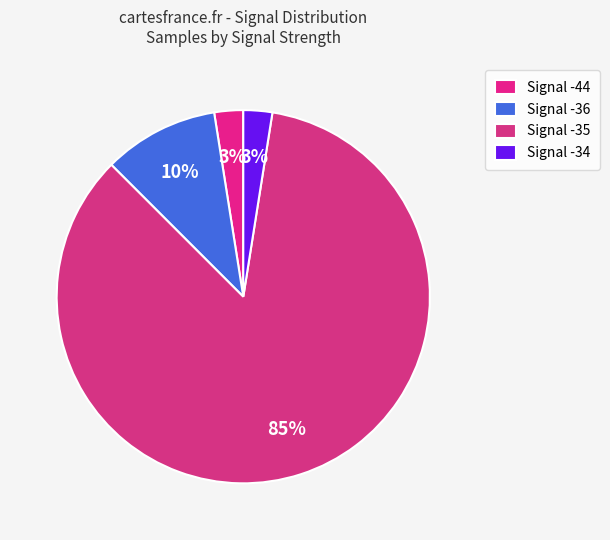

To the nearest percent, what is the average slice percentage?

25%